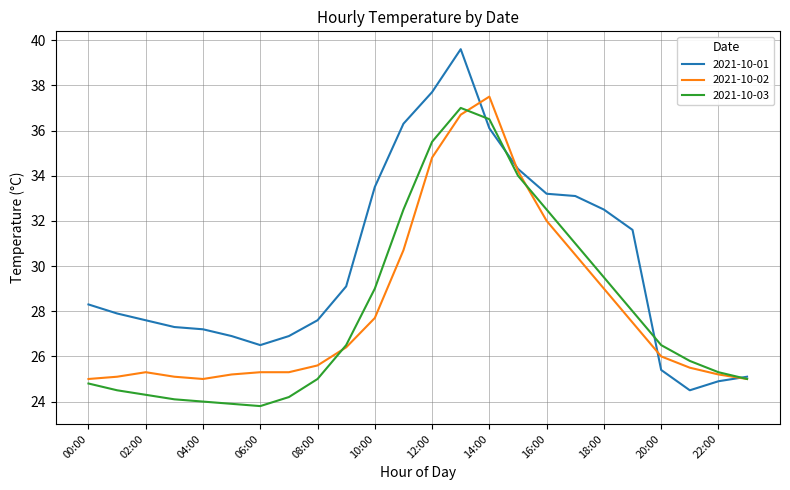

What is the maximum value shown in the chart?

39.6